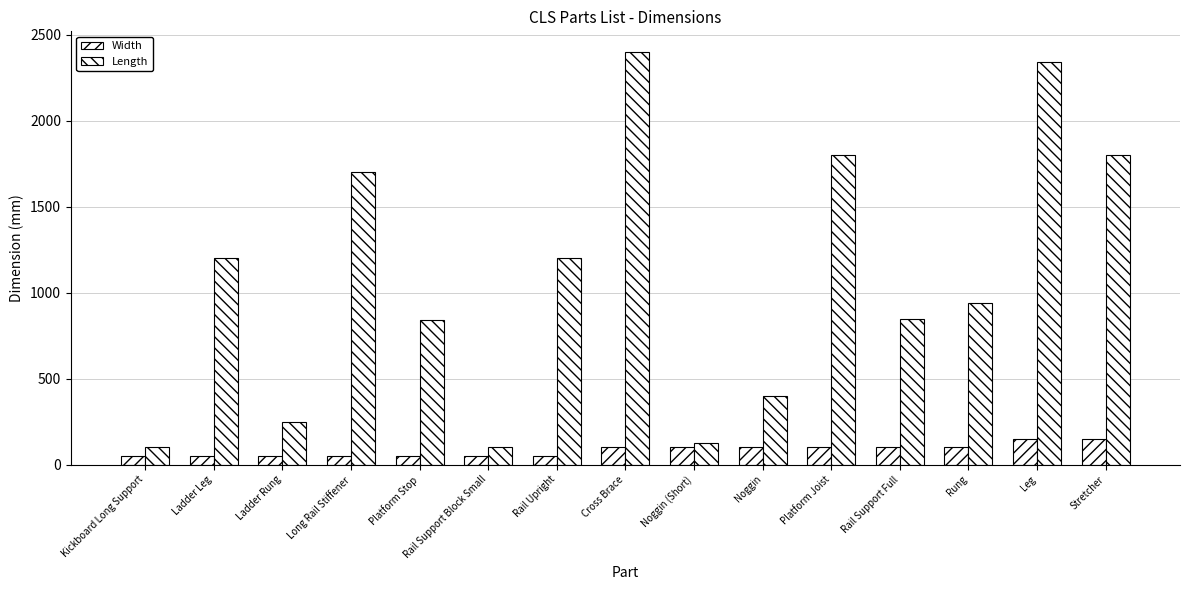

Does the chart contain stacked bars?

No